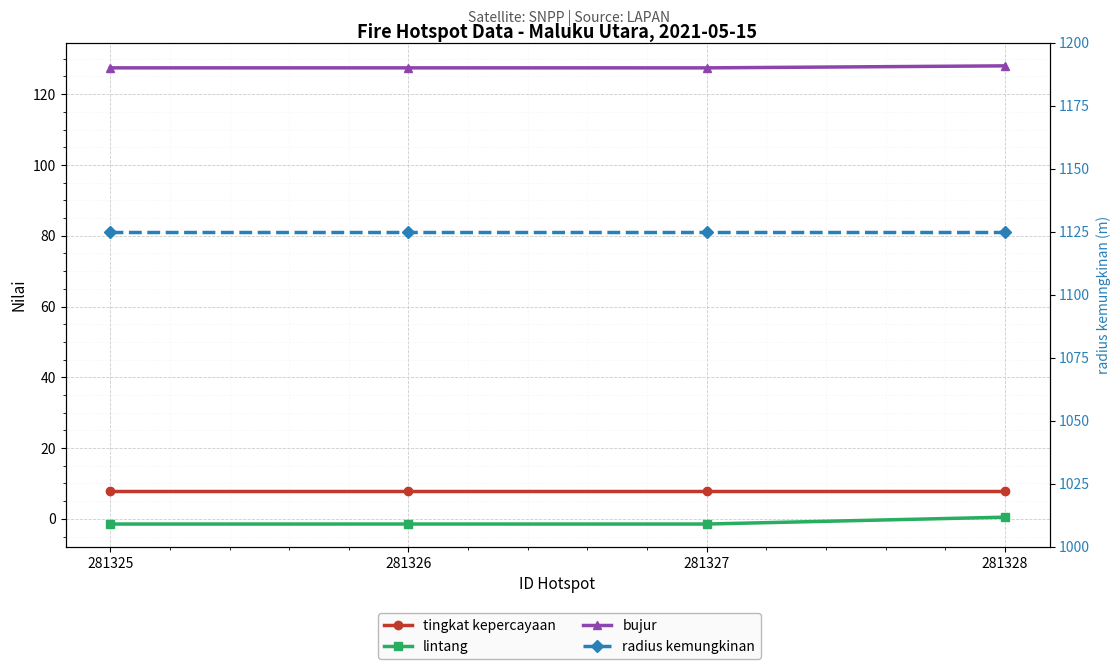

What is the difference between the highest and lowest values at 281327?

1126.5